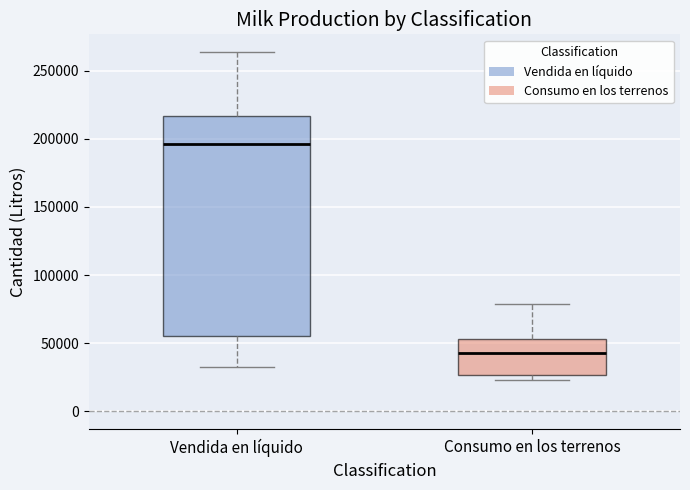

Which box is the tallest, from its lower edge to its upper edge?

Vendida en líquido